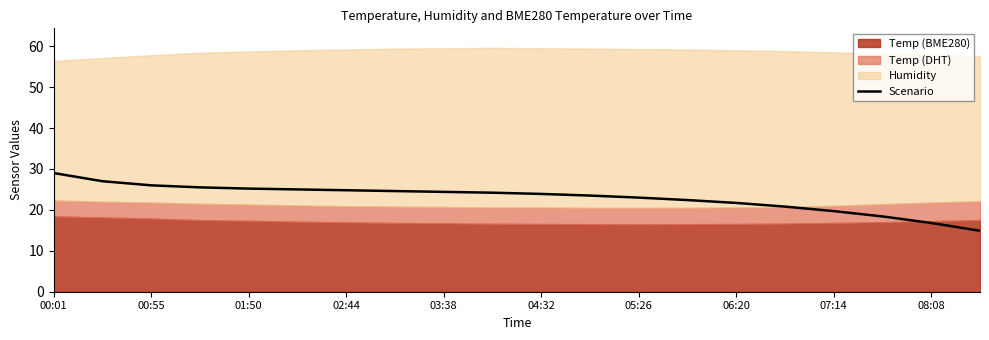

How many categories are shown in the chart?

20